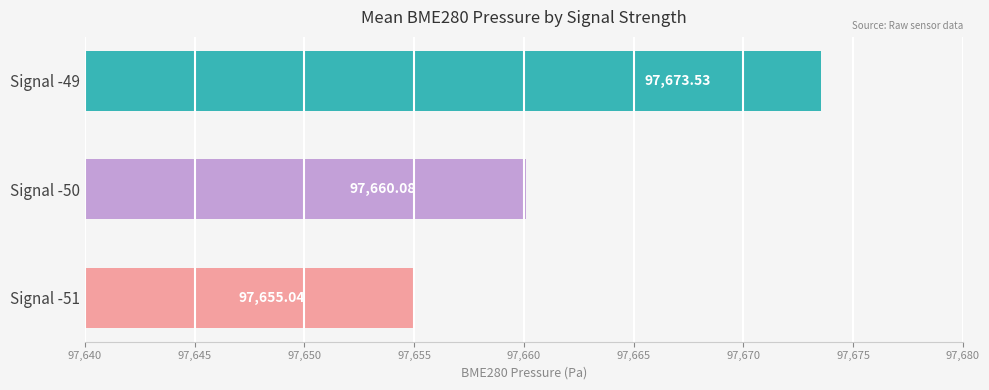

What is the ratio of the value at Signal -50 to the value at Signal -49?

1.0